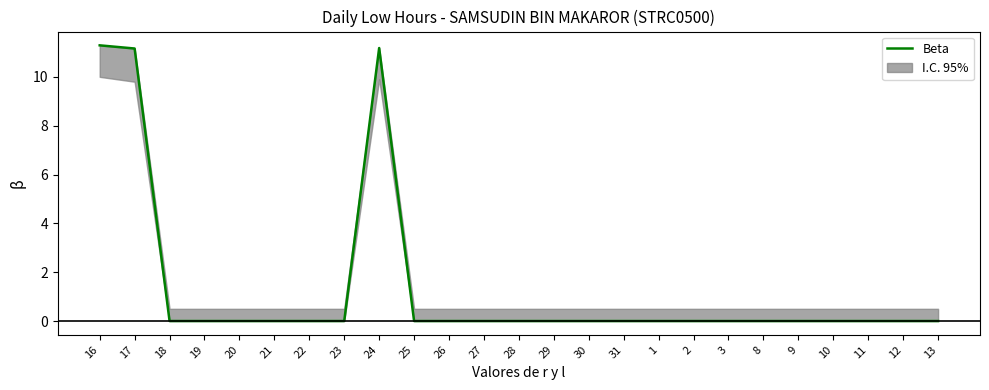

True or false: the data shows 0.0 at 11.

True